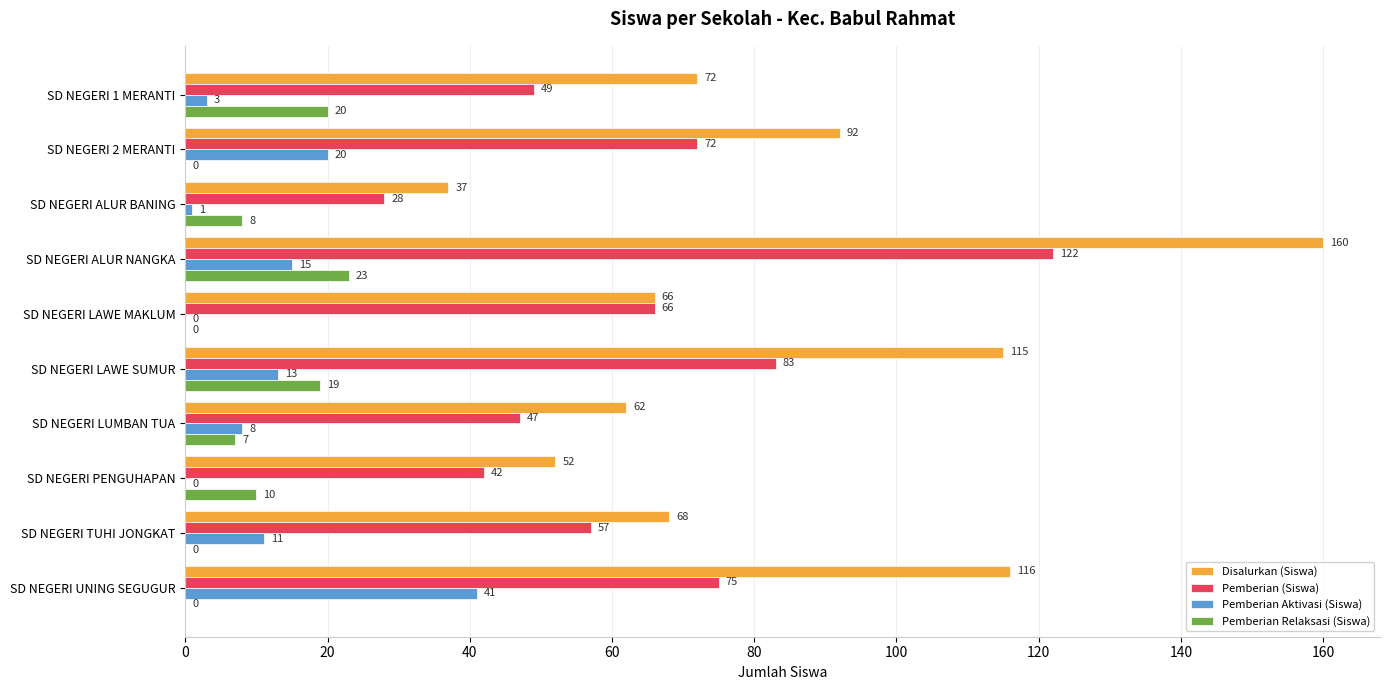

The Pemberian Aktivasi (Siswa) series shows 24 at SD NEGERI ALUR NANGKA. True or false?

False